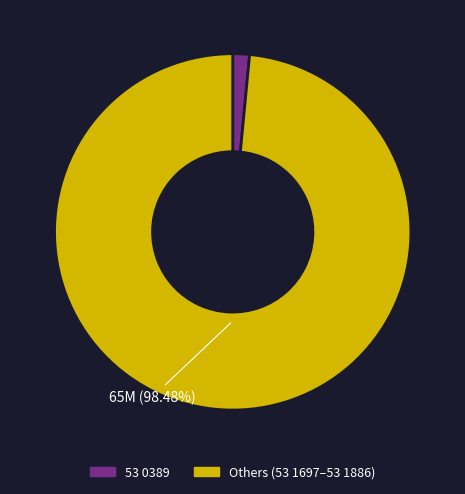

Is there a majority slice in this chart?

Yes